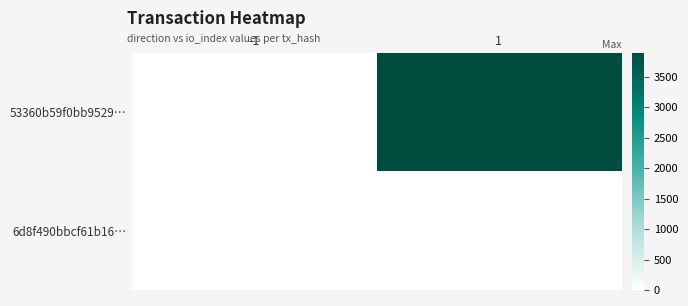

Which series changed the most between -1 and 1?

53360b59f0bb9529…